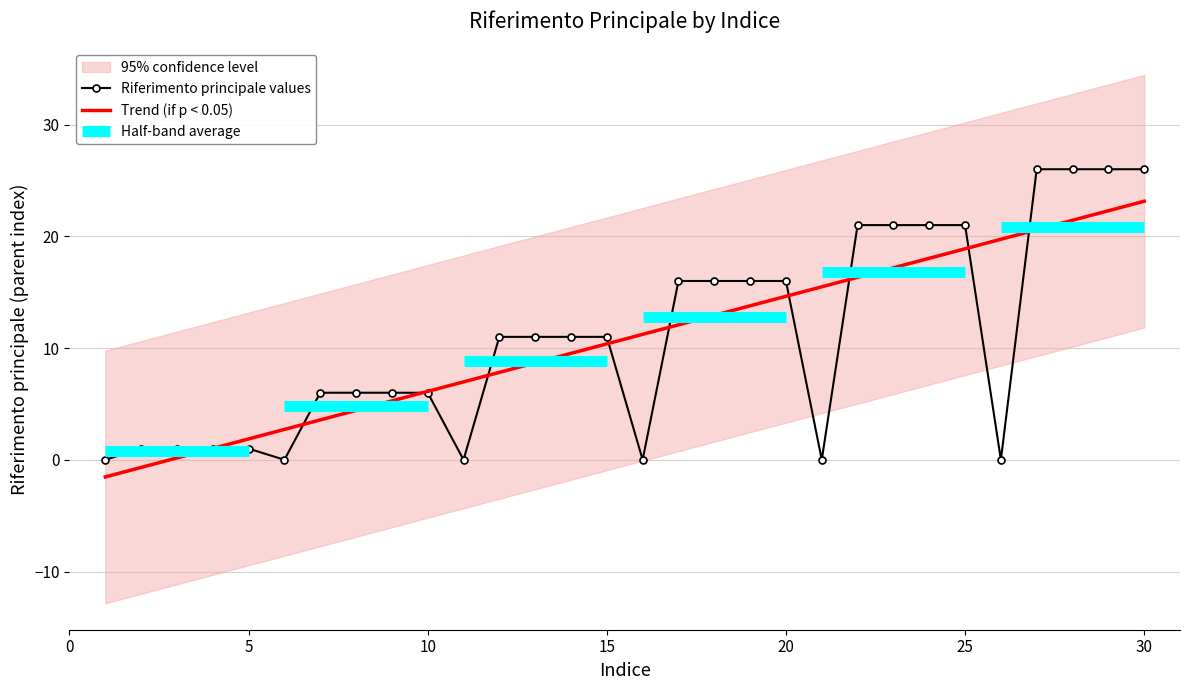

How many interior local valleys (lower than both neighbors) does the data have?

5